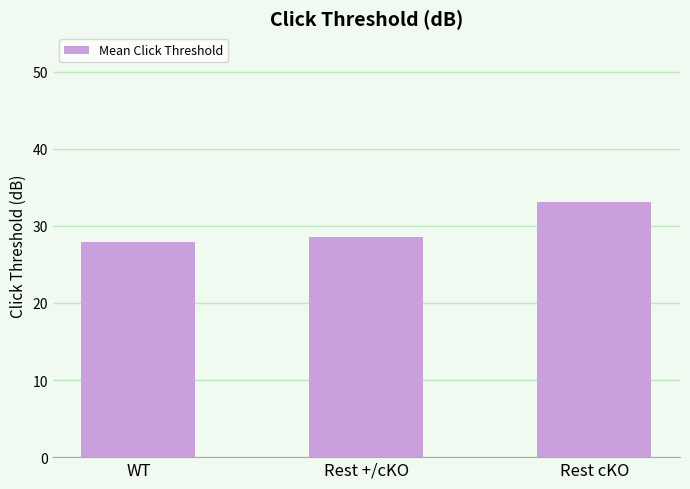

Rank the categories by value from highest to lowest.

Rest cKO, Rest +/cKO, WT